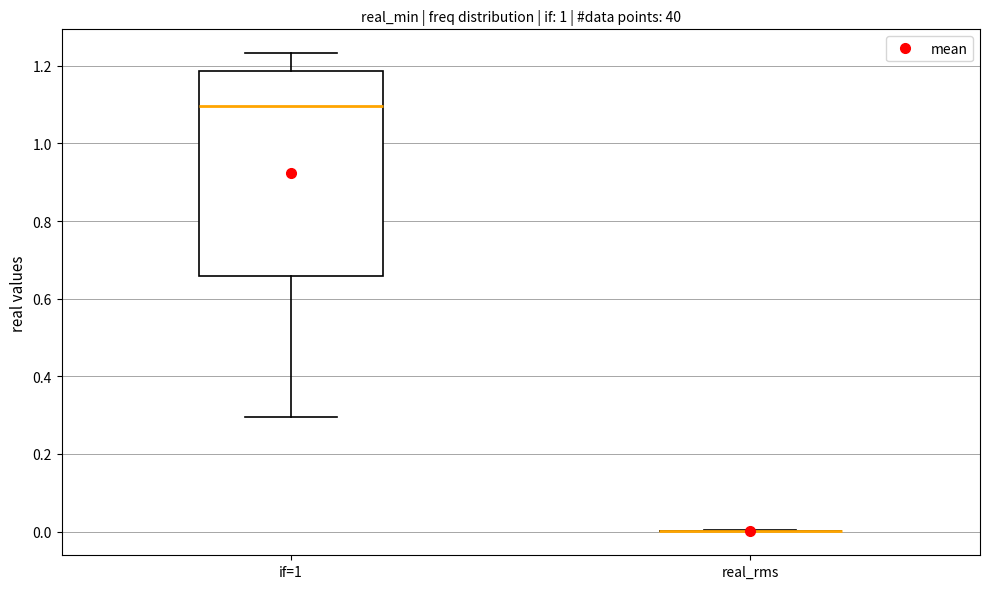

Which box is the tallest, from its lower edge to its upper edge?

if=1